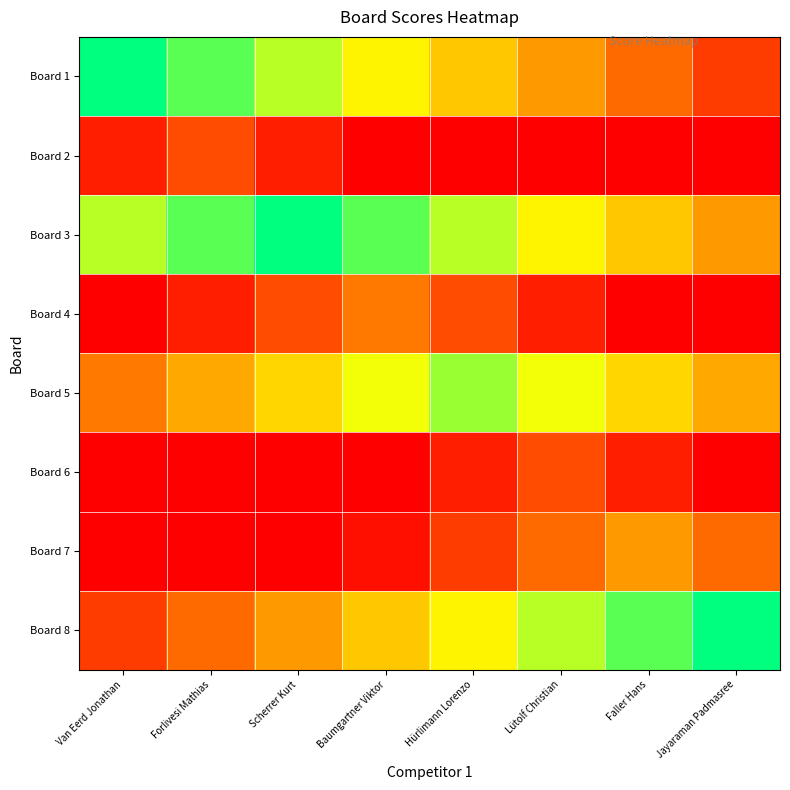

Between Faller Hans and Hürlimann Lorenzo, which is larger?

Hürlimann Lorenzo